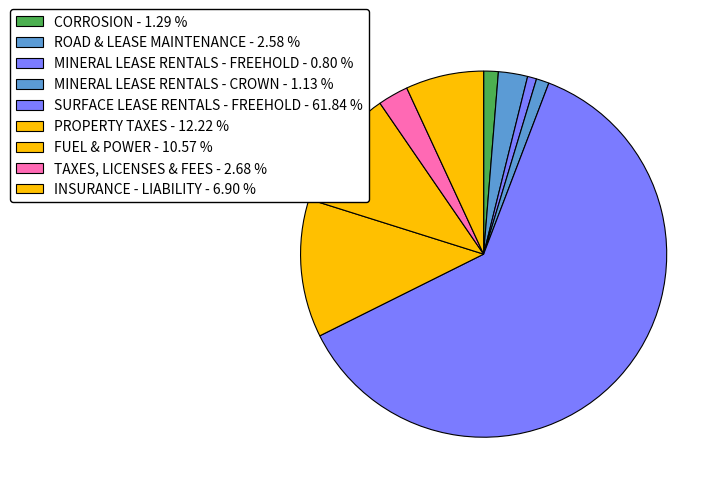

Combined, what portion of the pie is PROPERTY TAXES and ROAD & LEASE MAINTENANCE?

14.8%